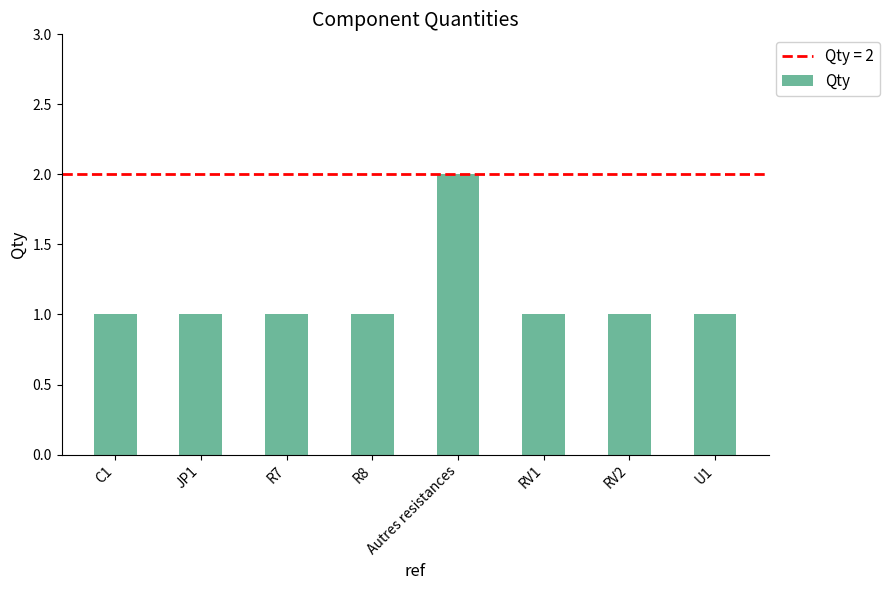

What is the greatest value displayed?

2